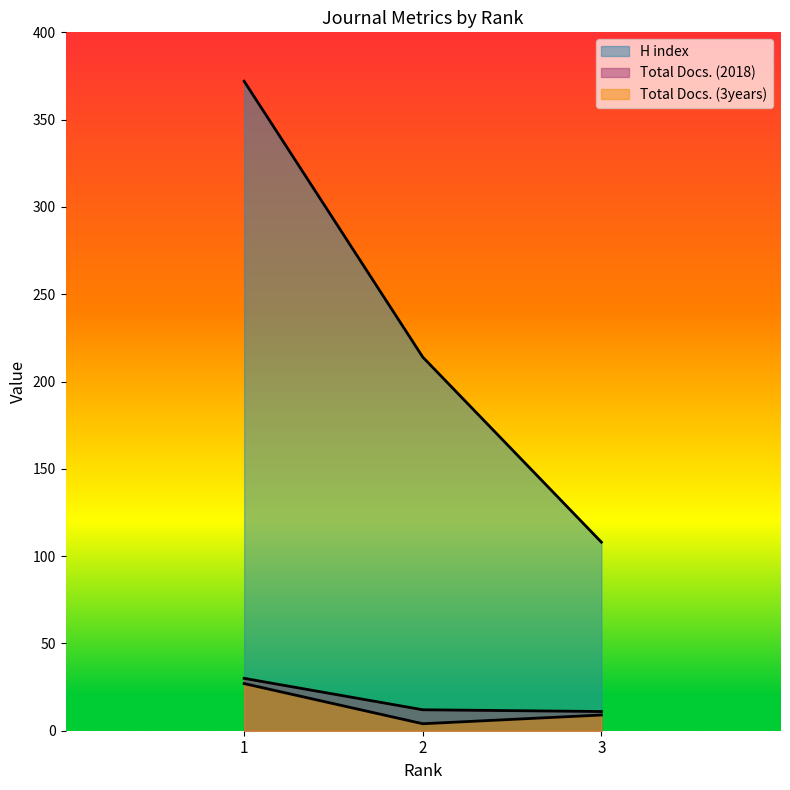

Which category has the lowest value across all series?

2